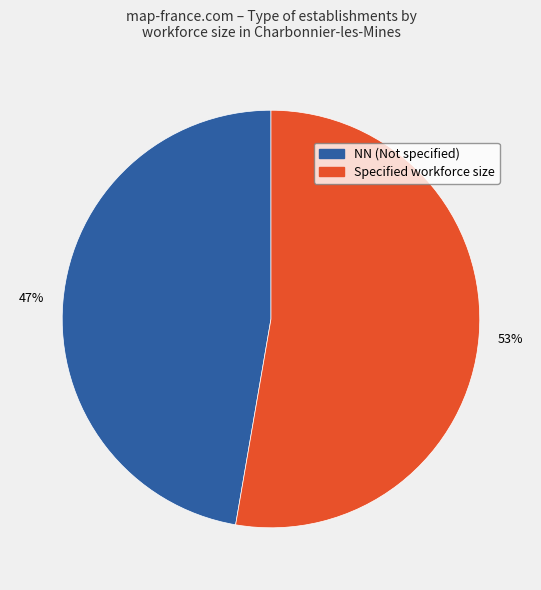

Is there any slice that represents more than half of the pie?

Yes